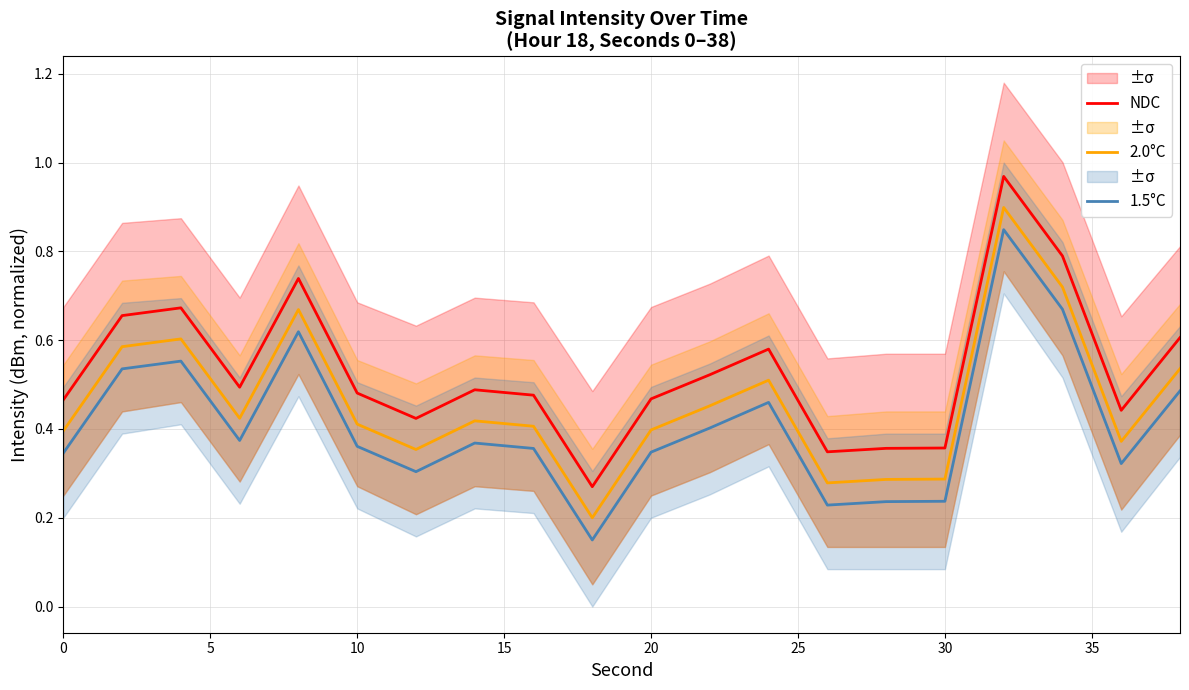

What are all the series names shown in the legend?

NDC, 2.0°C, 1.5°C